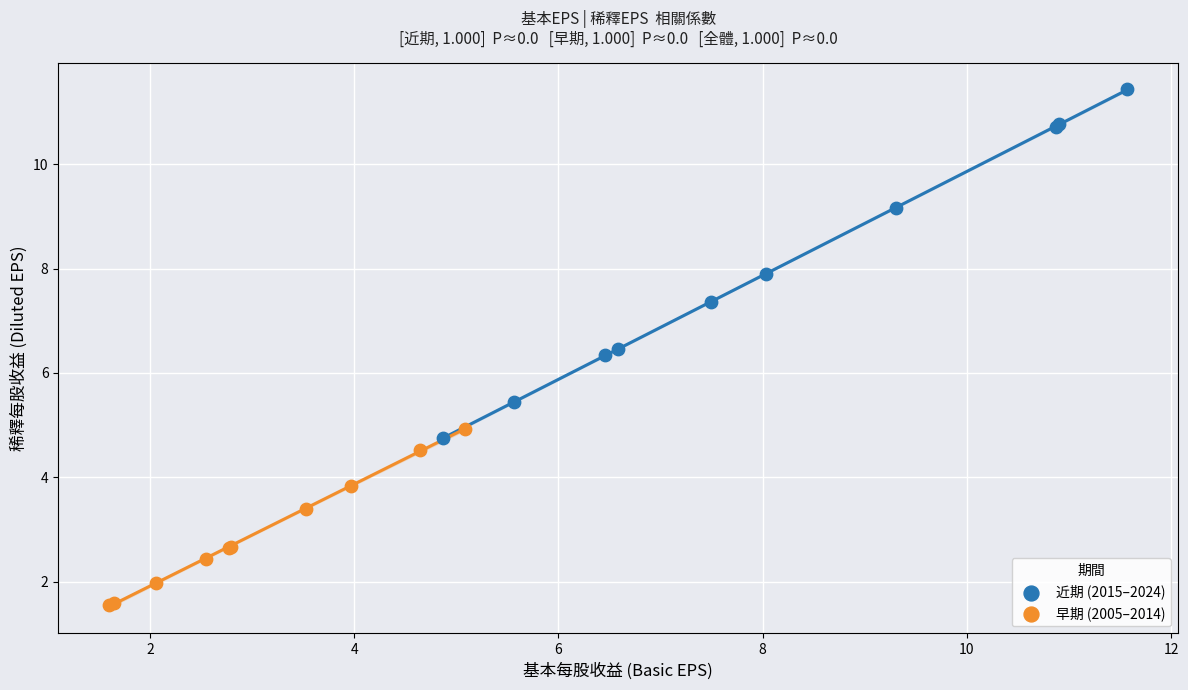

What are all the series names shown in the legend?

近期 (2015–2024), 早期 (2005–2014)